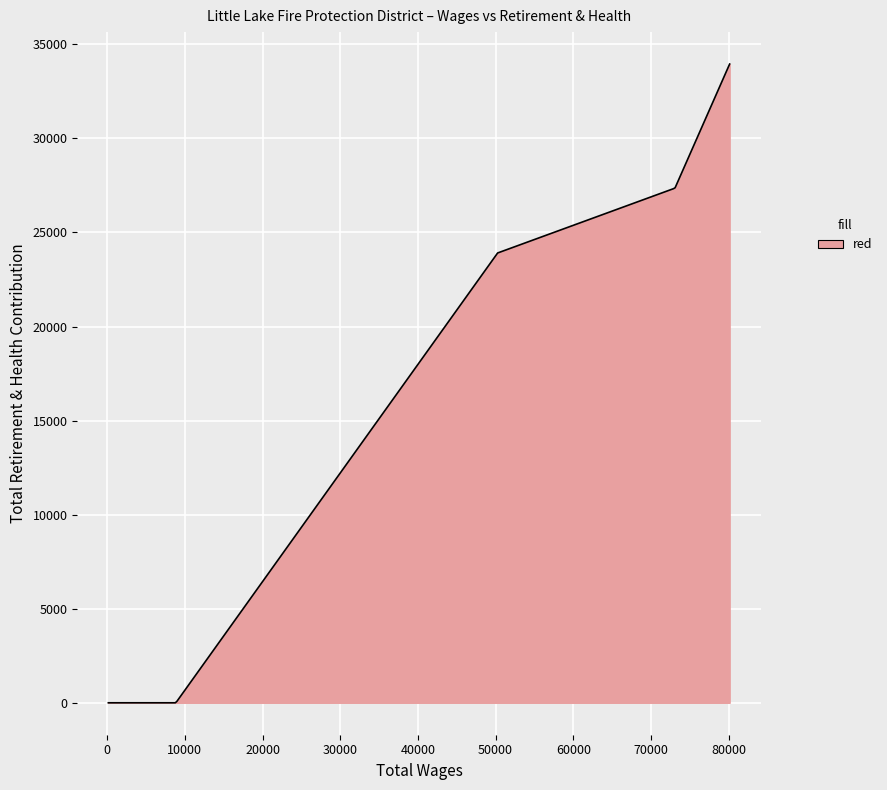

What is the difference between the maximum and minimum values?

33951.0